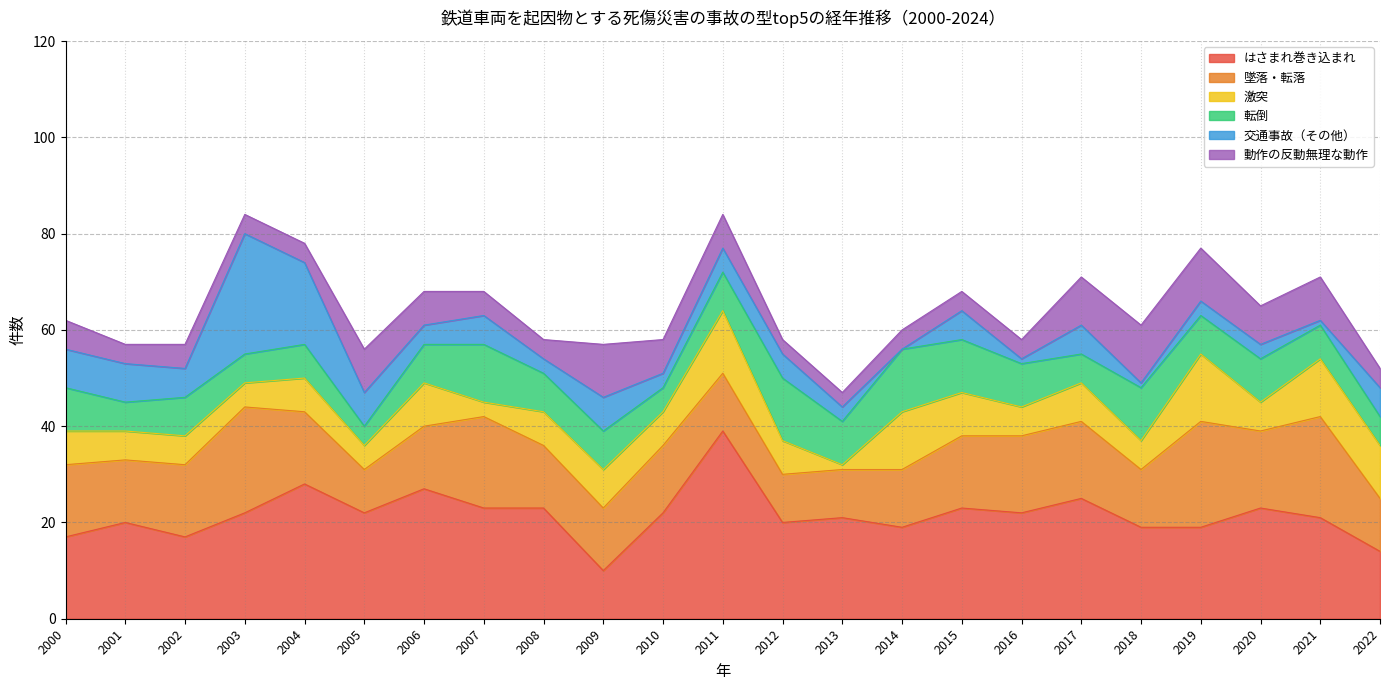

What is the difference between the maximum and minimum values in the 転倒 series?

9